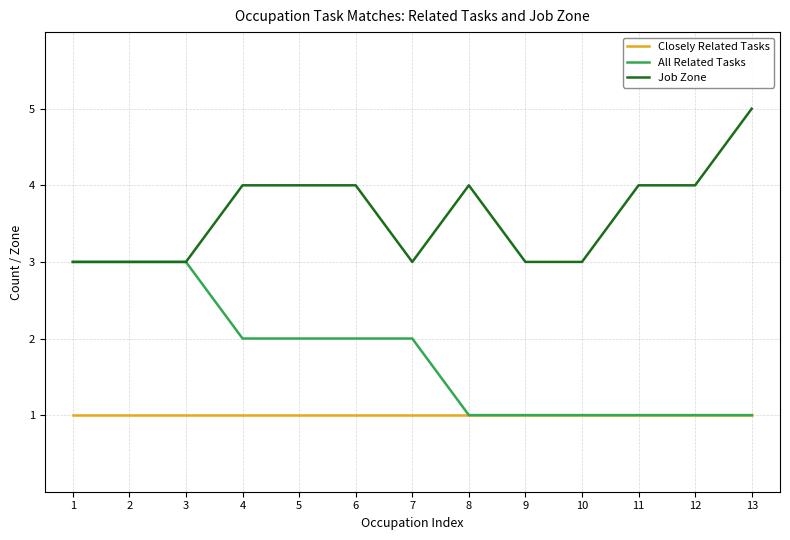

List the series in order of their overall mean, highest first.

Job Zone, All Related Tasks, Closely Related Tasks